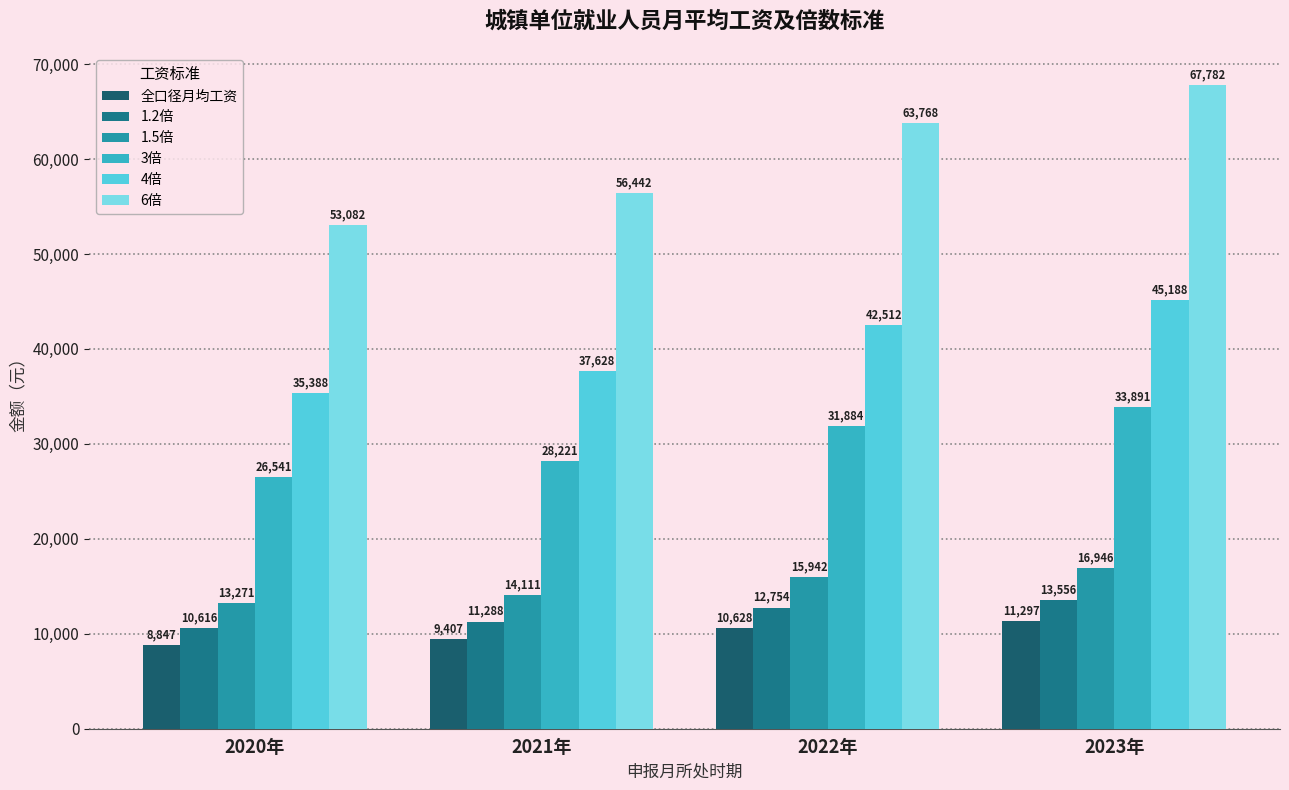

What is the average value of the 1.2倍 series?

12054